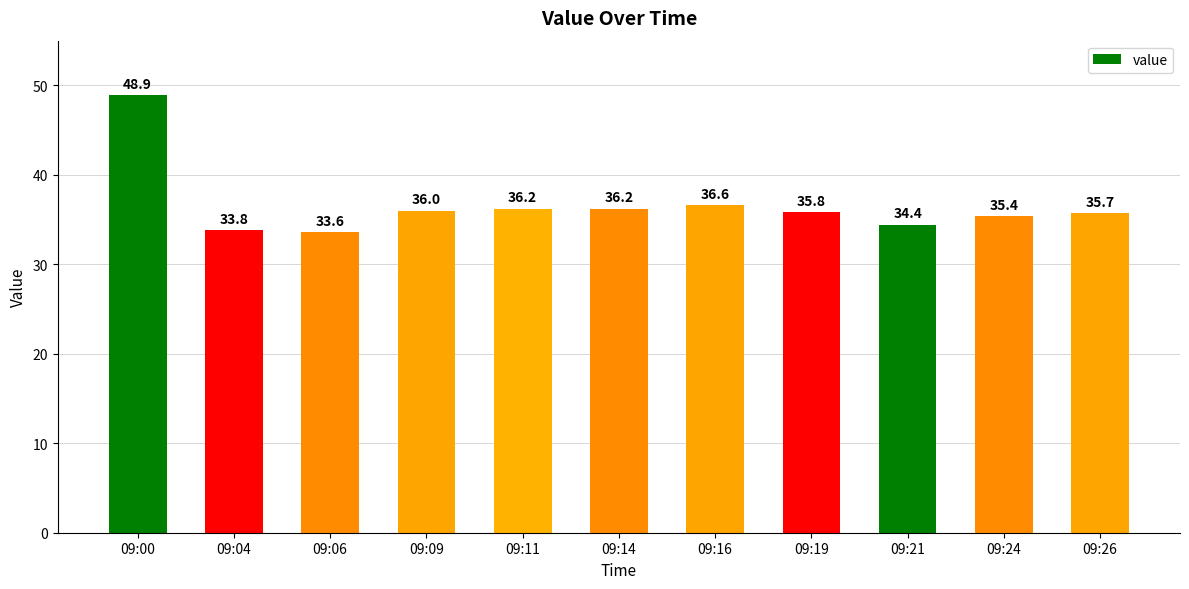

What is the maximum value shown in the chart?

48.9